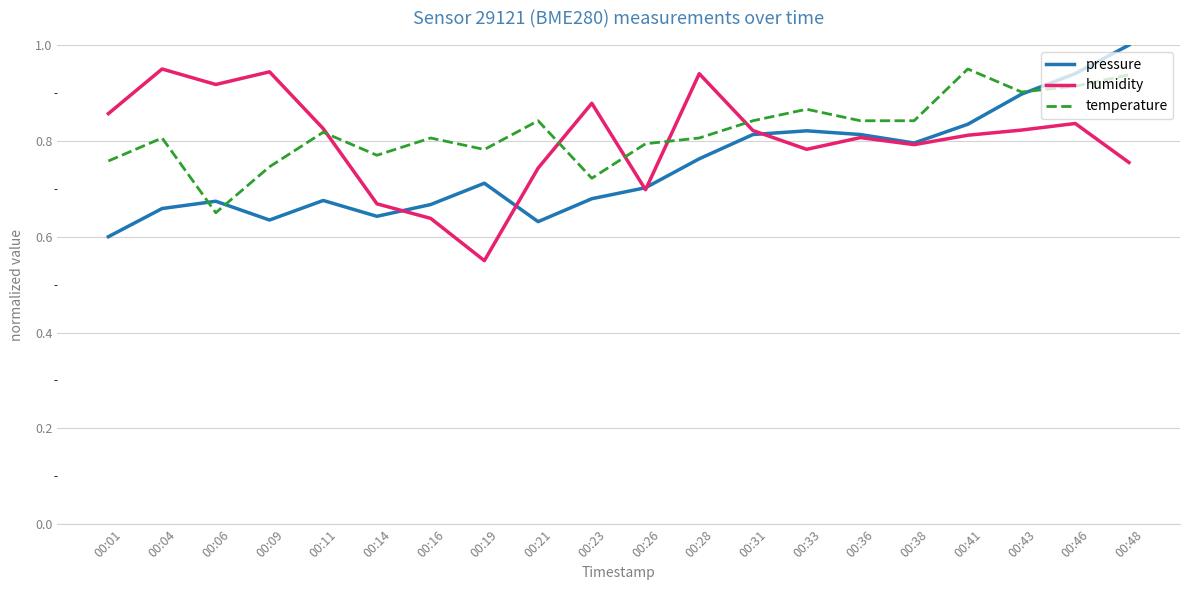

Is it true that temperature equals 1.3 at 00:01?

False